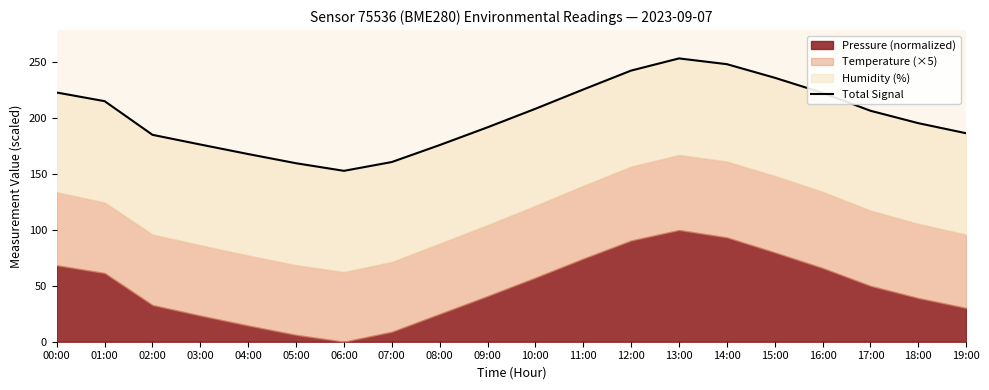

Rank the categories by value from lowest to highest.

06:00, 05:00, 07:00, 04:00, 08:00, 03:00, 02:00, 19:00, 09:00, 18:00, 17:00, 10:00, 01:00, 16:00, 00:00, 11:00, 15:00, 12:00, 14:00, 13:00